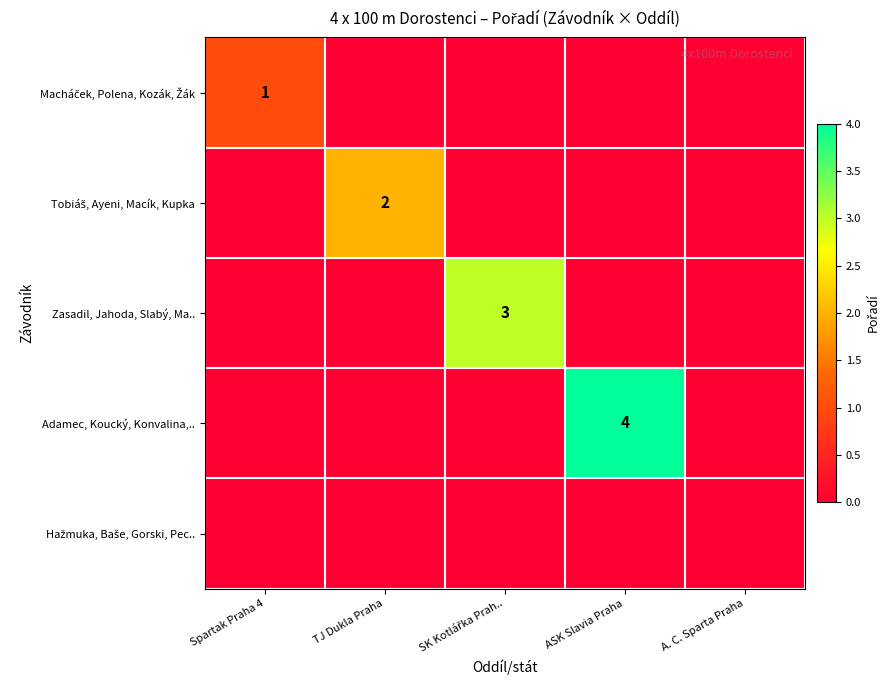

Which category has the lowest value across all series?

TJ Dukla Praha